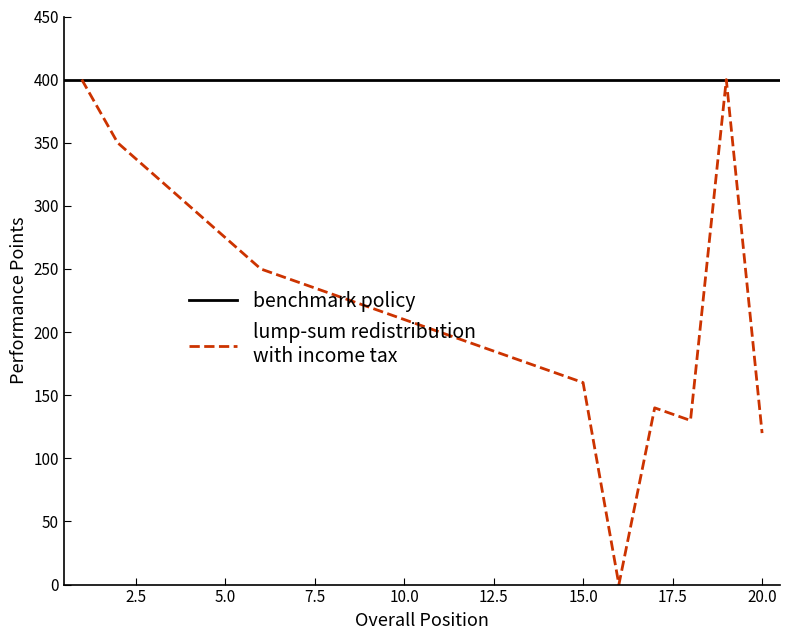

Reading left to right, extract all data points from this chart.

1=400	2=350	3=325	4=300	5=275	6=250	7=240	8=230	9=220	10=210	11=200	12=190	13=180	14=170	15=160	16=0	17=140	18=130	19=400	20=120